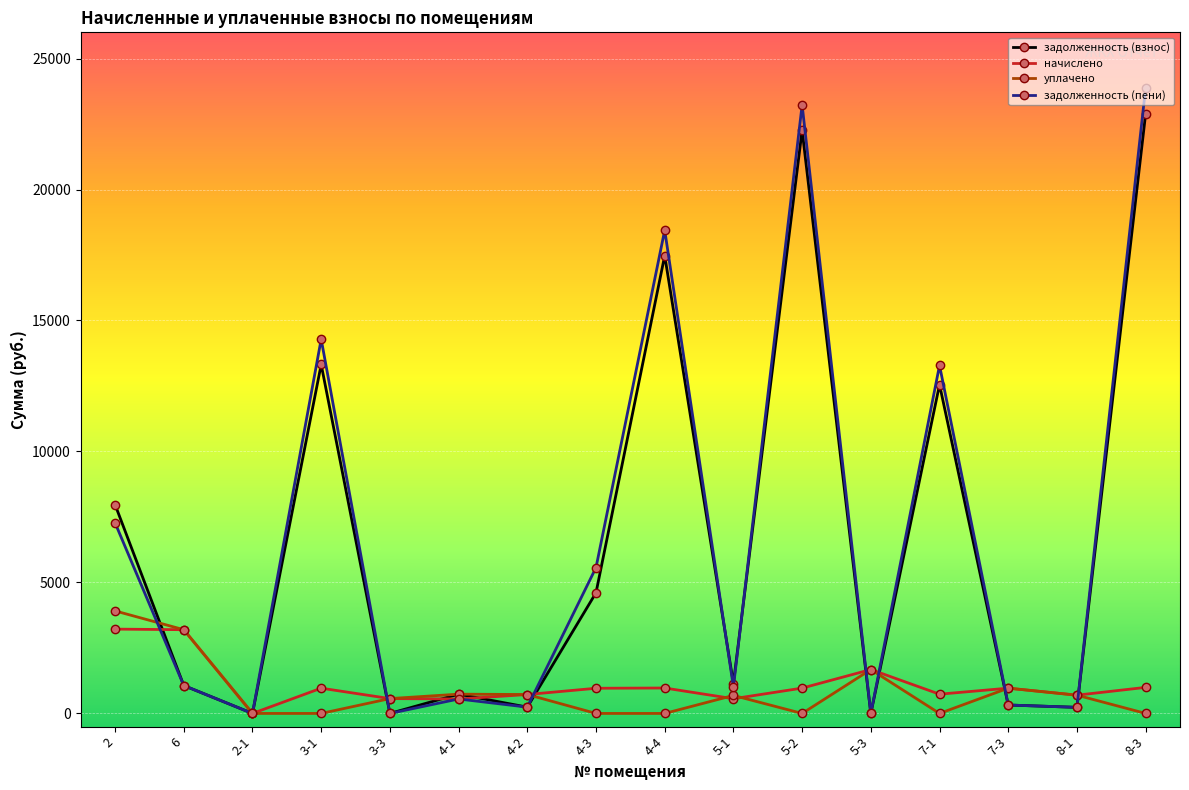

What is the difference between the second highest and second lowest values in the начислено series?

2645.0